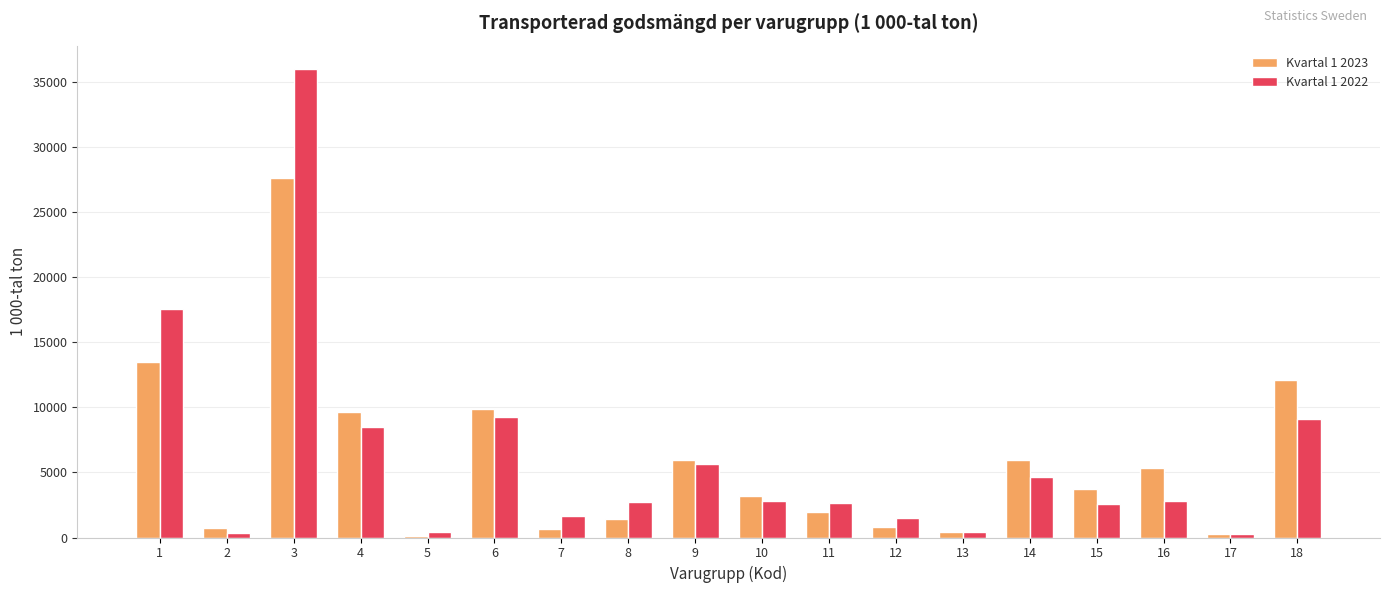

What is the greatest value displayed?

36020.3